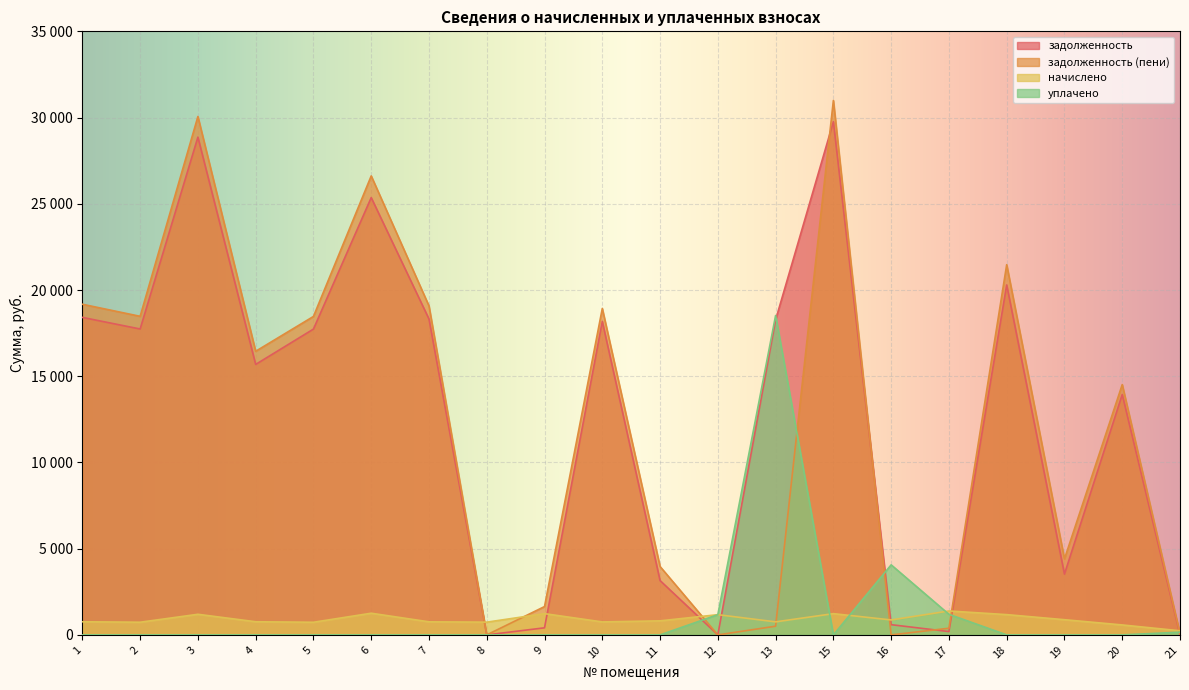

Reading left to right, list all the values displayed in this chart.

задолженность: 1=18411.5	2=17739.1	3=28864.9	4=15684.7	5=17733.6	6=25357.6	7=18317.2	8=0.0	9=410.9	10=18175.9	11=3149.7	12=0.0	13=18270.2	15=29759.5	16=592.6	17=193.1	18=20292.6	19=3525.1	20=13938.0	21=0.0
задолженность (пени): 1=19173.9	2=18474.3	3=30060.3	4=16447.1	5=18466.8	6=26614.8	7=19075.7	8=0.0	9=1643.5	10=18928.6	11=3964.8	12=0.0	13=504.4	15=30991.9	16=0.0	17=386.1	18=21468.4	19=4406.5	20=14515.2	21=79.4
начислено: 1=762.5	2=735.1	3=1195.3	4=762.5	5=733.2	6=1257.2	7=758.5	8=739.0	9=1232.6	10=752.7	11=815.1	12=1173.9	13=756.6	15=1232.4	16=867.8	17=1387.1	18=1175.8	19=881.4	20=577.2	21=238.3
уплачено: 1=0.0	2=0.0	3=0.0	4=0.0	5=0.0	6=0.0	7=0.0	8=0.0	9=0.0	10=0.0	11=0.0	12=1173.0	13=18522.4	15=0.0	16=4062.0	17=1194.1	18=0.0	19=0.0	20=0.0	21=158.9